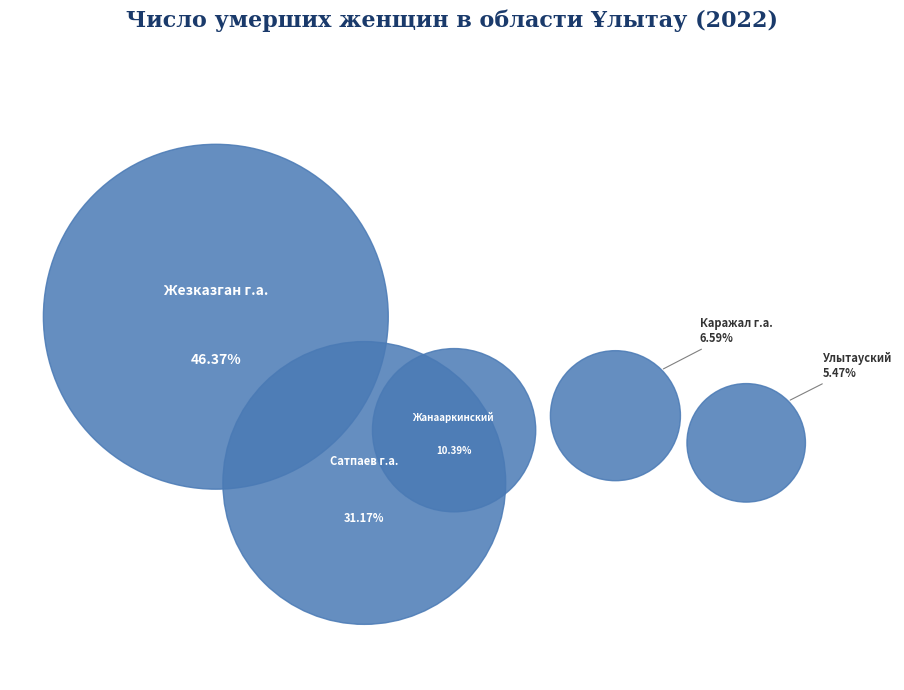

Is there a majority slice in this chart?

No